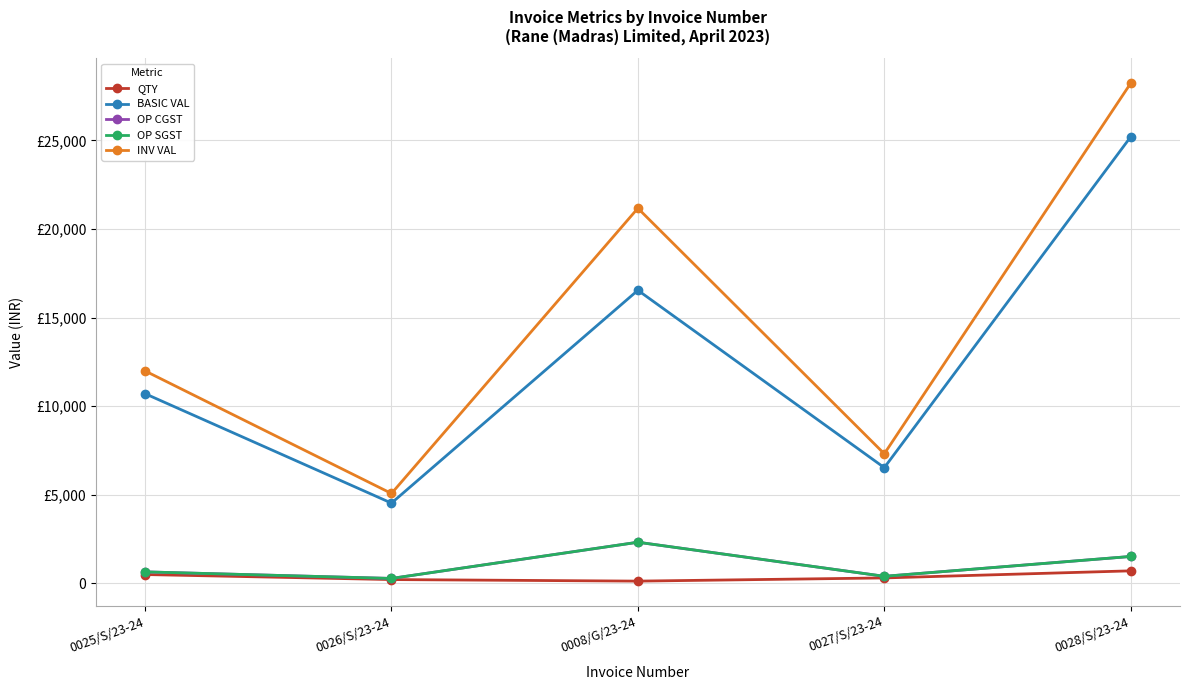

Which category has the lowest value in the OP CGST series?

0026/S/23-24